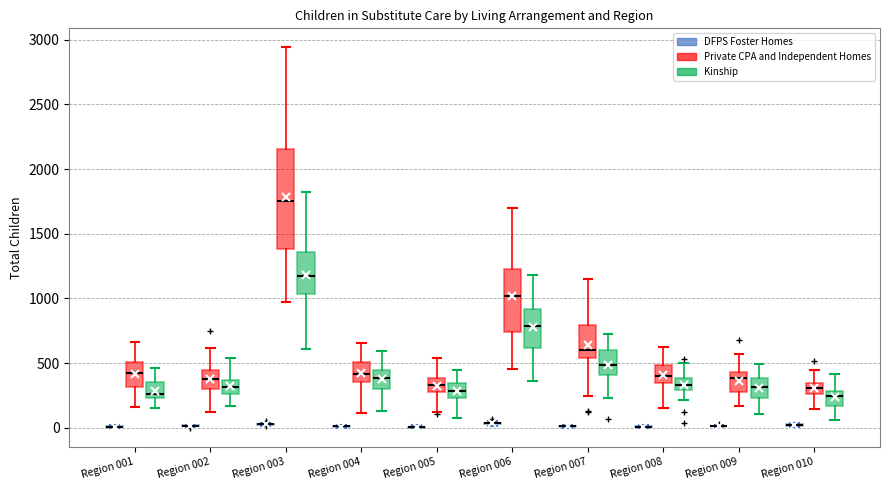

Reading left to right, transcribe this box plot: for each box, give where its median line is, the range the box spans, and where its two whiskers end, as read against the y-axis. The values are not printed on the chart, so give them approximately, as read against the axis.

Region 001 (DFPS Foster Homes): box collapsed to a line at 0, whiskers 0 to 0
Region 001 (Private CPA and Independent Homes): median 400, box 300 to 500, whiskers 150 to 650
Region 001 (Kinship): median 250 (just above the box's lower edge), box 250 to 350, whiskers 150 to 450
Region 002 (DFPS Foster Homes): box collapsed to a line at 0, whiskers 0 to 0
Region 002 (Private CPA and Independent Homes): median 350, box 300 to 450, whiskers 100 to 600
Region 002 (Kinship): median 300, box 250 to 350, whiskers 150 to 550
Region 003 (DFPS Foster Homes): box collapsed to a line at 50, whiskers 0 to 50
Region 003 (Private CPA and Independent Homes): median 1750, box 1400 to 2150, whiskers 950 to 2950
Region 003 (Kinship): median 1150, box 1050 to 1350, whiskers 600 to 1800
Region 004 (DFPS Foster Homes): box collapsed to a line at 0, whiskers 0 to 0
Region 004 (Private CPA and Independent Homes): median 400, box 350 to 500, whiskers 100 to 650
Region 004 (Kinship): median 400, box 300 to 450, whiskers 150 to 600
Region 005 (DFPS Foster Homes): box collapsed to a line at 0, whiskers 0 to 0
Region 005 (Private CPA and Independent Homes): median 350, box 300 to 400, whiskers 100 to 550
Region 005 (Kinship): median 300, box 250 to 350, whiskers 100 to 450
Region 006 (DFPS Foster Homes): box collapsed to a line at 50, whiskers 0 to 50
Region 006 (Private CPA and Independent Homes): median 1000, box 750 to 1250, whiskers 450 to 1700
Region 006 (Kinship): median 800, box 600 to 900, whiskers 350 to 1200
Region 007 (DFPS Foster Homes): box collapsed to a line at 0, whiskers 0 to 0
Region 007 (Private CPA and Independent Homes): median 600, box 550 to 800, whiskers 250 to 1150
Region 007 (Kinship): median 500, box 400 to 600, whiskers 250 to 700
Region 008 (DFPS Foster Homes): box collapsed to a line at 0, whiskers 0 to 0
Region 008 (Private CPA and Independent Homes): median 400, box 350 to 500, whiskers 150 to 650
Region 008 (Kinship): median 350, box 300 to 400, whiskers 200 to 500
Region 009 (DFPS Foster Homes): box collapsed to a line at 0, whiskers 0 to 0
Region 009 (Private CPA and Independent Homes): median 400, box 250 to 450, whiskers 150 to 550
Region 009 (Kinship): median 300, box 250 to 400, whiskers 100 to 500
Region 010 (DFPS Foster Homes): box collapsed to a line at 0, whiskers 0 to 50
Region 010 (Private CPA and Independent Homes): median 300, box 250 to 350, whiskers 150 to 450
Region 010 (Kinship): median 250, box 150 to 300, whiskers 50 to 400